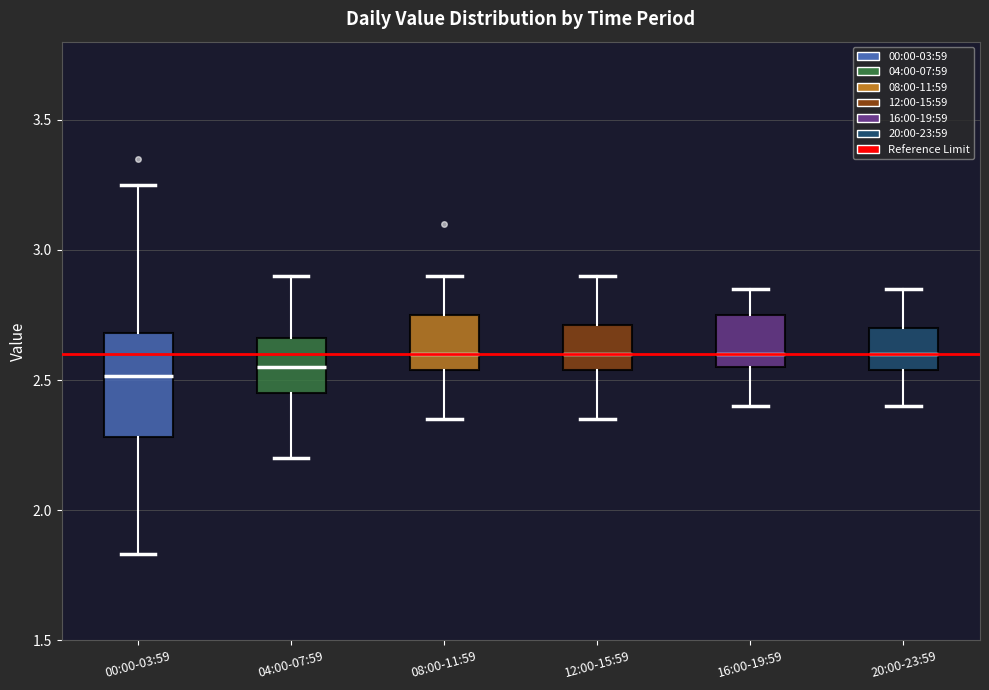

Reading left to right, transcribe this box plot: for each box, give where its median line is, the range the box spans, and where its two whiskers end, as read against the y-axis. The values are not printed on the chart, so give them approximately, as read against the axis.

00:00-03:59: median 2.50, box 2.30 to 2.70, whiskers 1.85 to 3.25
04:00-07:59: median 2.55, box 2.45 to 2.65, whiskers 2.20 to 2.90
08:00-11:59: median 2.60, box 2.55 to 2.75, whiskers 2.35 to 2.90
12:00-15:59: median 2.60, box 2.55 to 2.70, whiskers 2.35 to 2.90
16:00-19:59: median 2.60, box 2.55 to 2.75, whiskers 2.40 to 2.85
20:00-23:59: median 2.60, box 2.55 to 2.70, whiskers 2.40 to 2.85